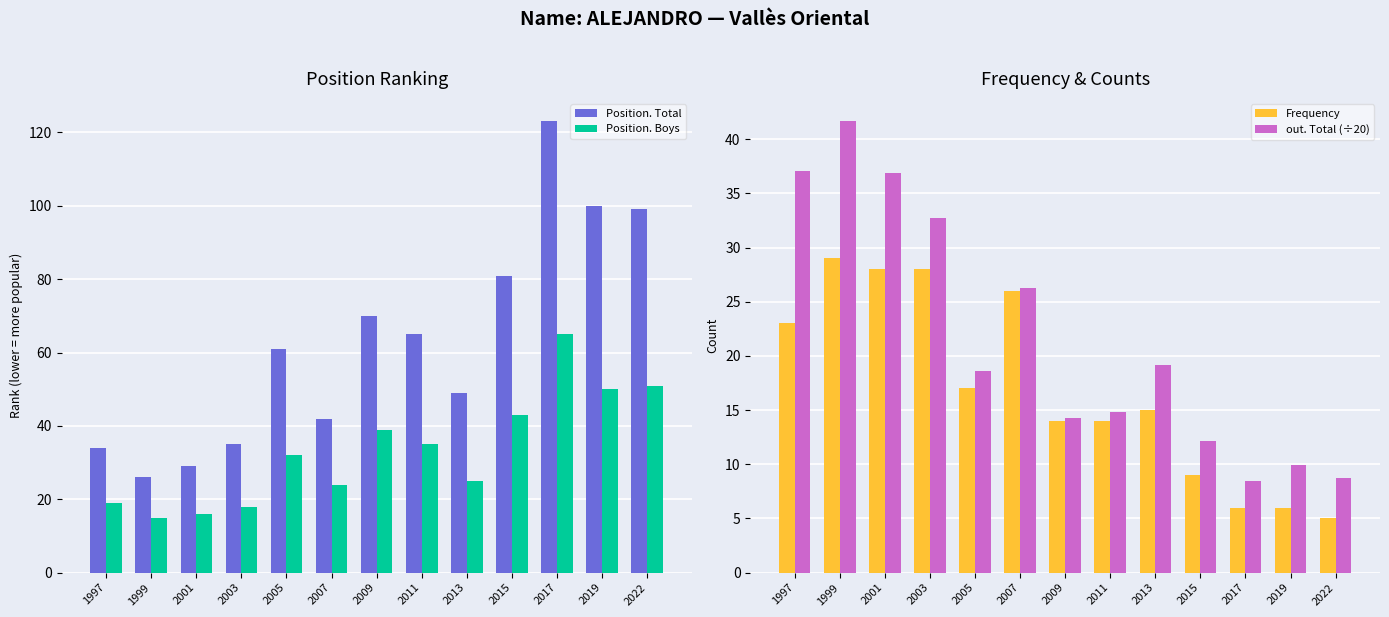

What is the sum of all Position. Total values?

814